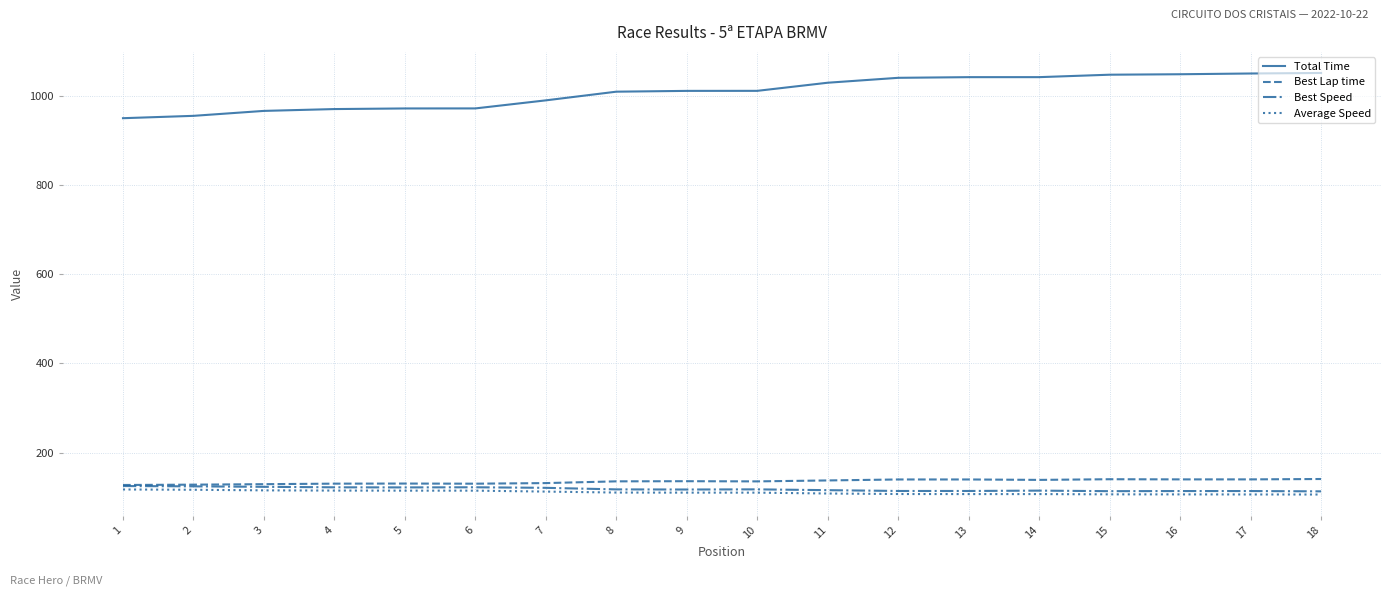

What is the lowest value of the Best Lap time series?

127.3